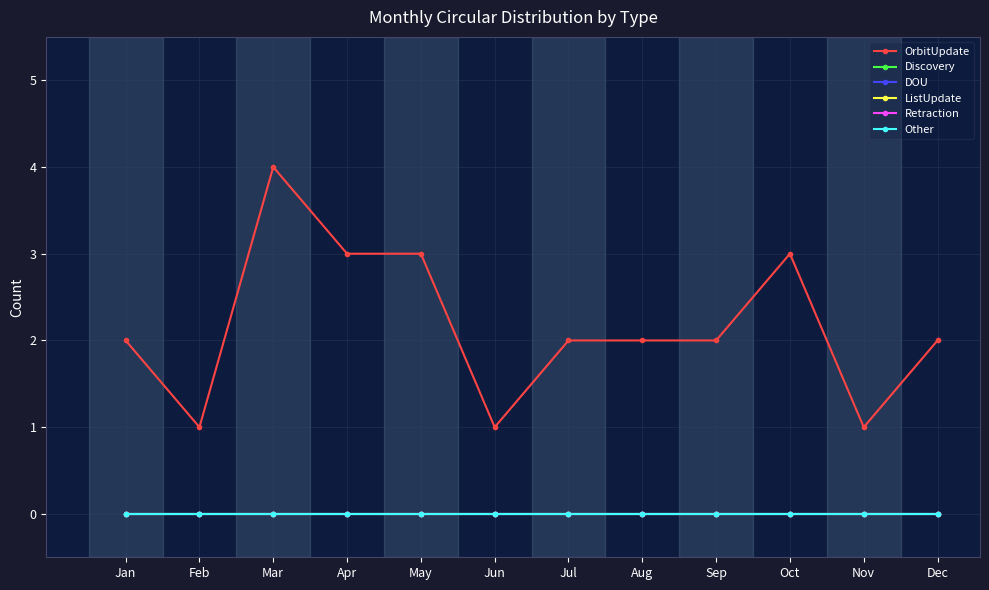

Which series has the widest spread of values?

OrbitUpdate